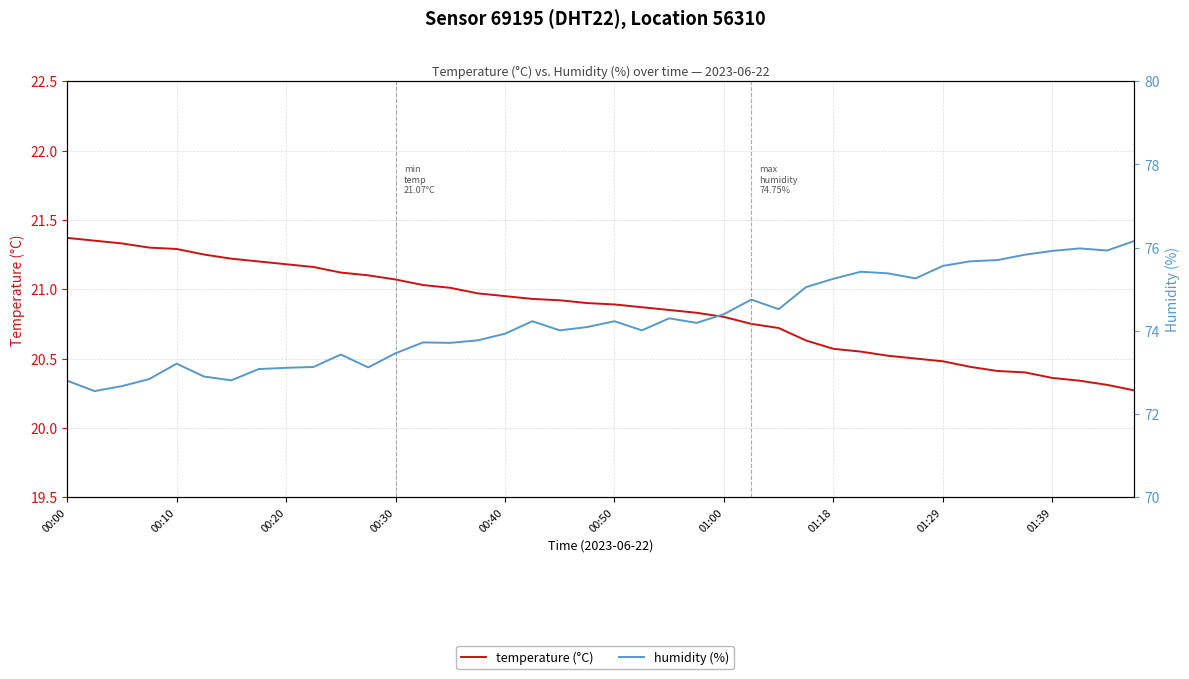

Between 21 and 32, which is larger?

21